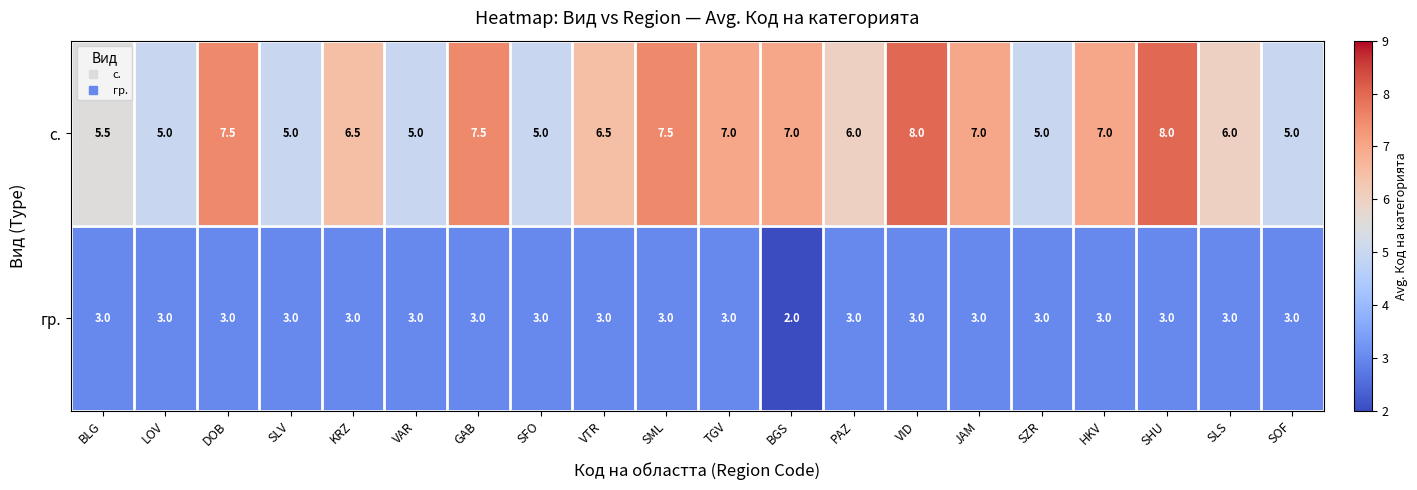

What value does the гр. series have at TGV?

3.0